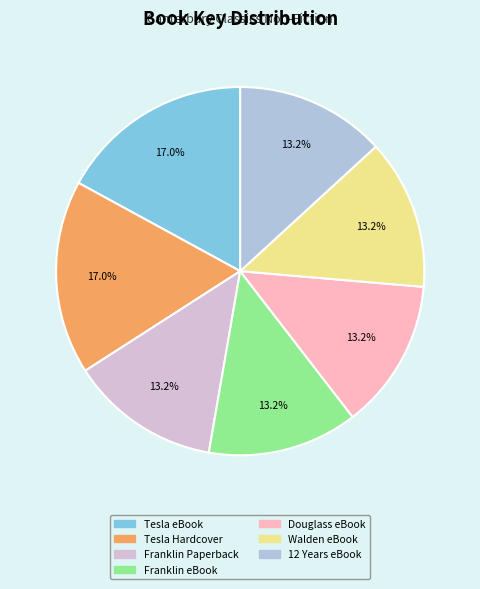

What is the total percentage of Walden eBook and Douglass eBook?

26.4%